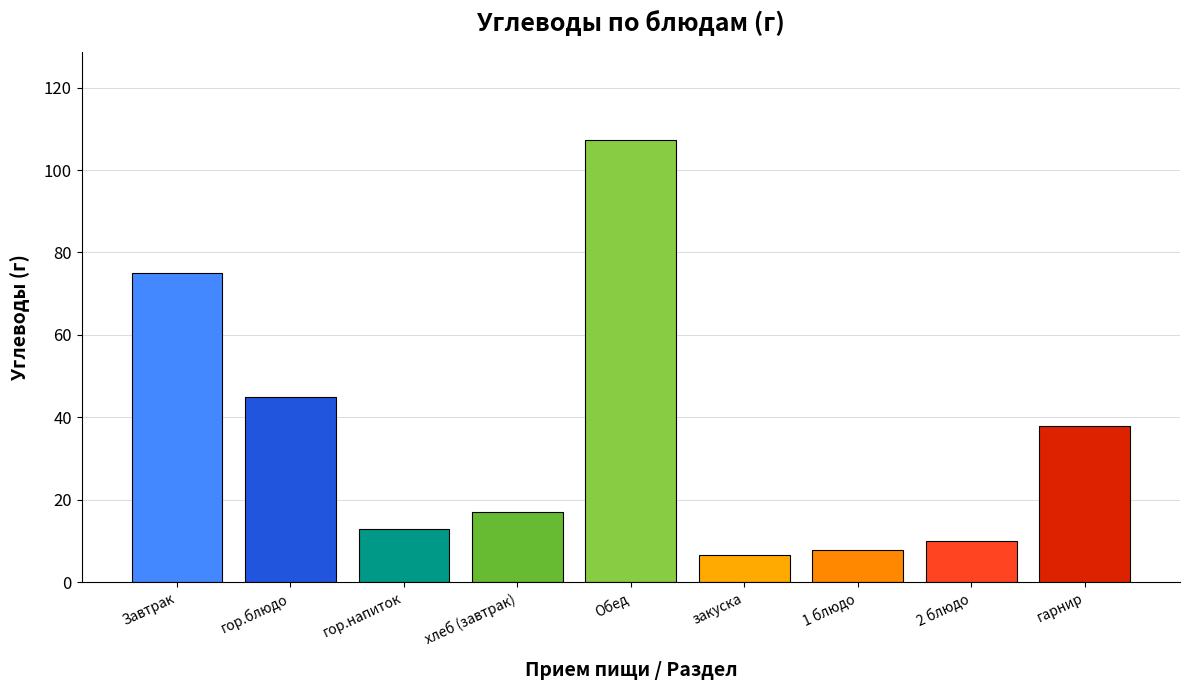

How many values are below 17?

4